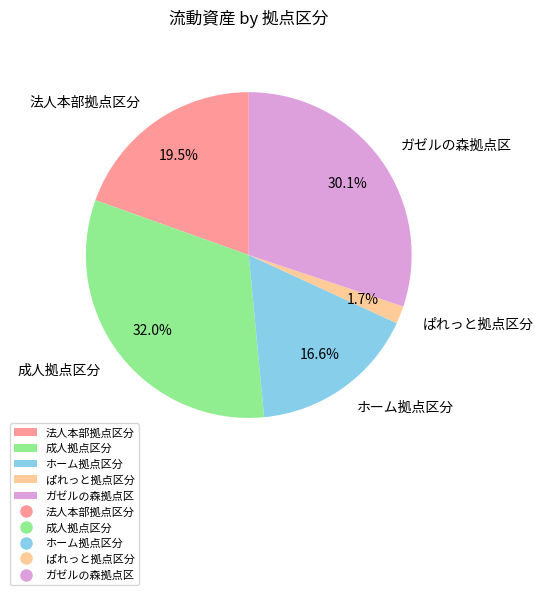

To the nearest percent, what is the difference between the largest and smallest slice percentages?

30%